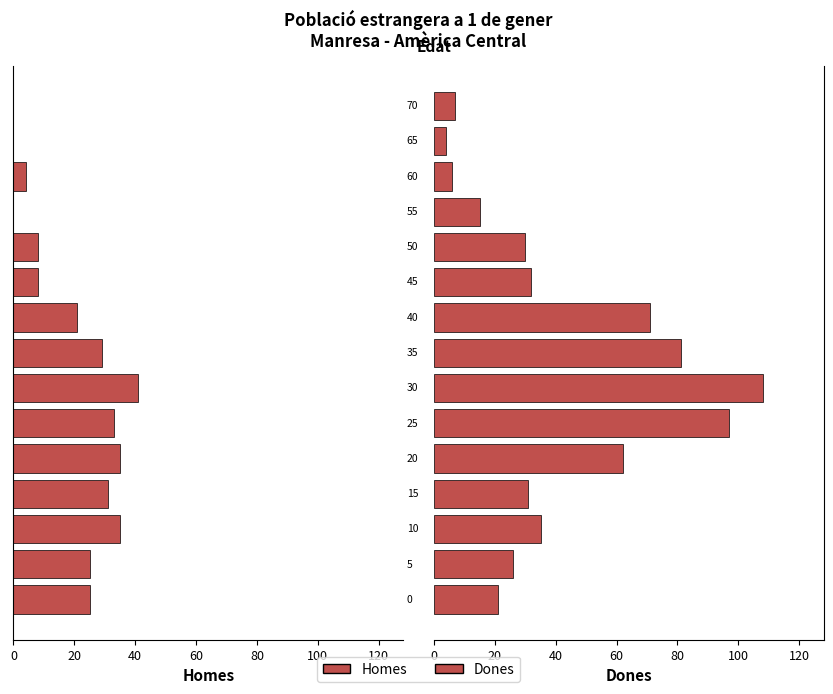

At how many categories does at least one series exceed 79?

3